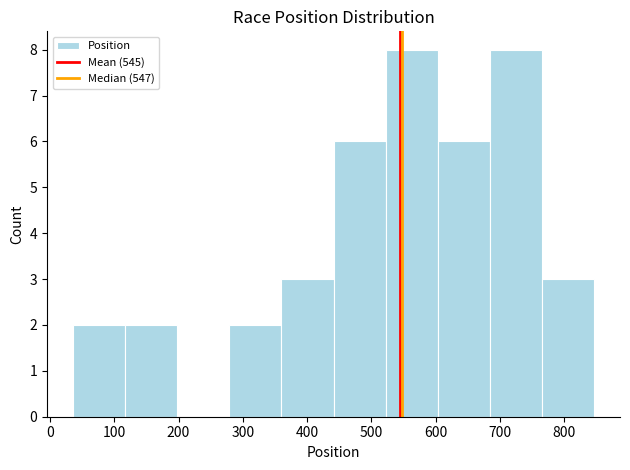

Reading left to right, list every bar in this chart as the range it spans on the x-axis followed by its height. Neither the bar edges nor the heights are printed on the chart, so give them approximately, as read against the axes.

36 to 117: 2
117 to 198: 2
198 to 279: 0
279 to 360: 2
360 to 441: 3
441 to 522: 6
522 to 603: 8
603 to 684: 6
684 to 765: 8
765 to 846: 3